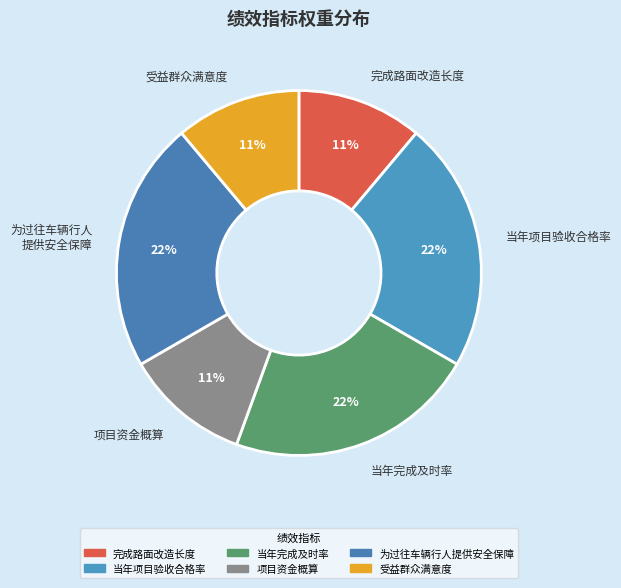

To the nearest percent, what is the average slice percentage?

17%